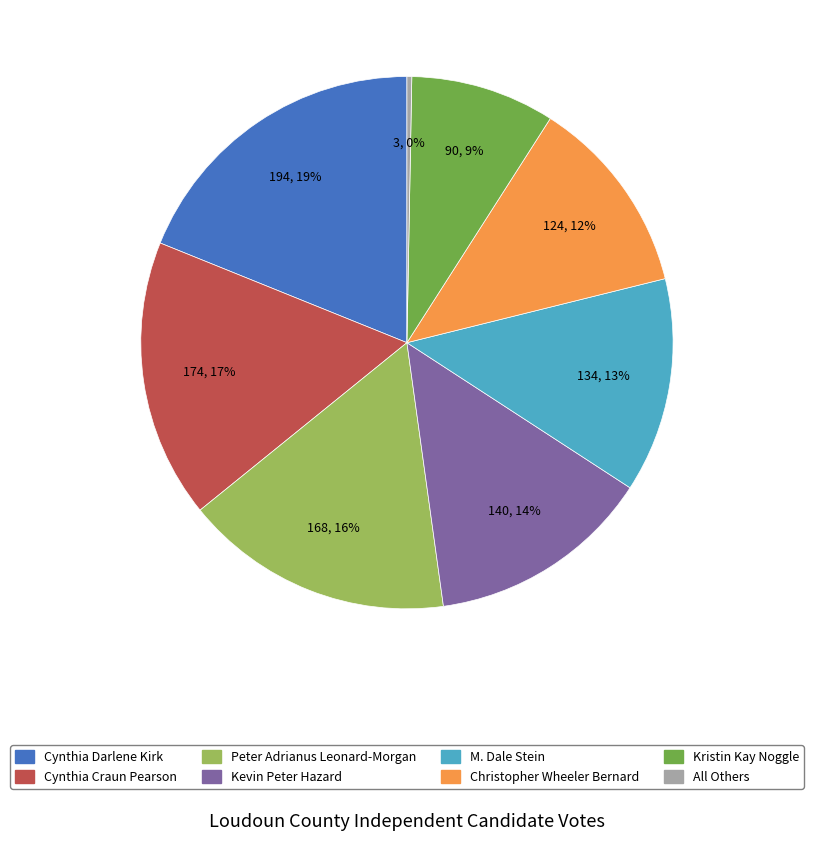

Rank the categories by value from lowest to highest.

All Others, Kristin Kay Noggle, Christopher Wheeler Bernard, M. Dale Stein, Kevin Peter Hazard, Peter Adrianus Leonard-Morgan, Cynthia Craun Pearson, Cynthia Darlene Kirk